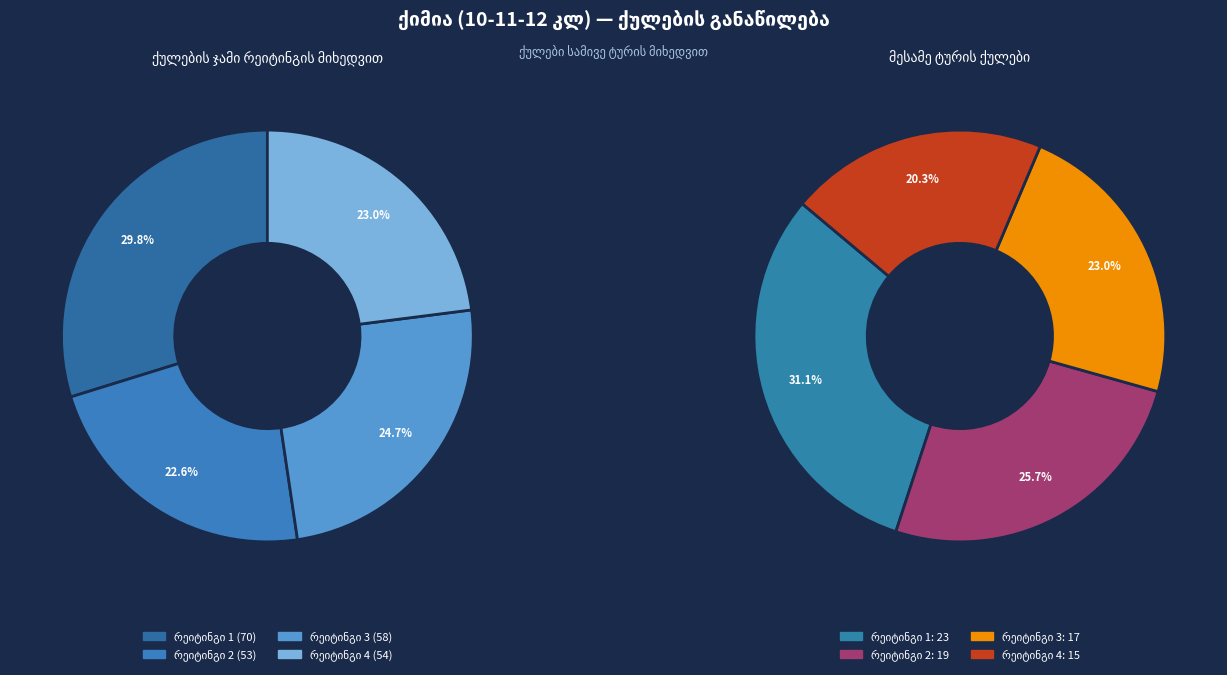

Count the number of slices in the pie.

4